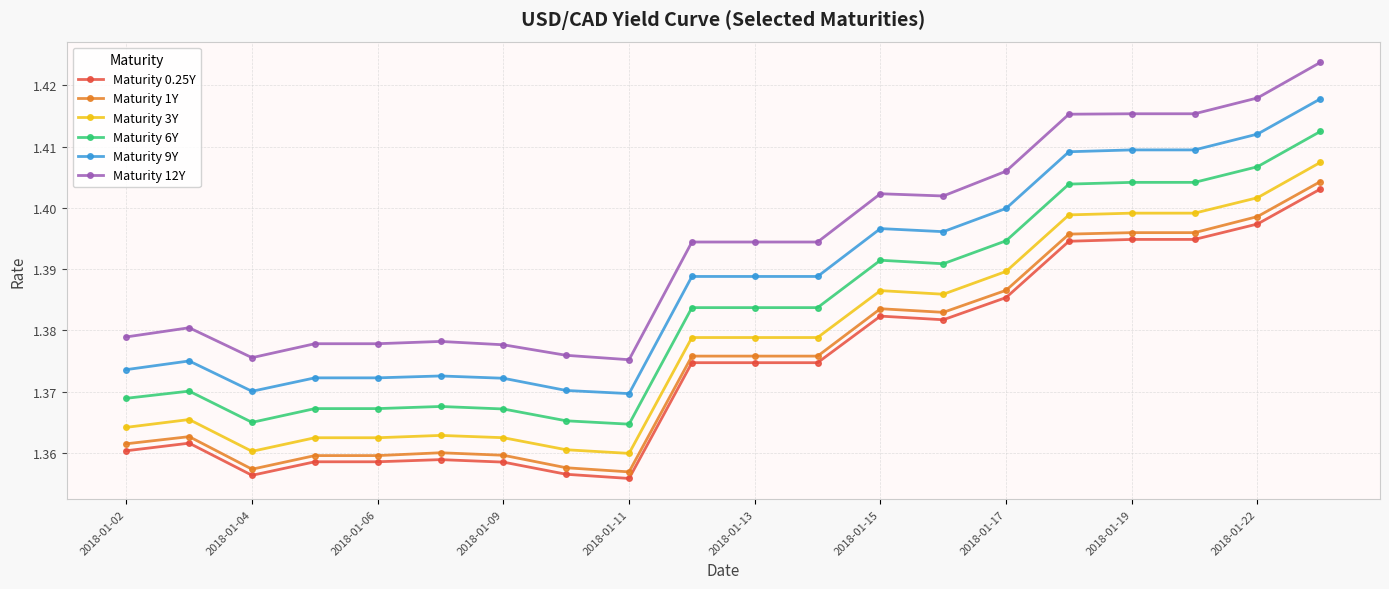

True or false: Maturity 6Y has more than 1 interior local peaks.

True